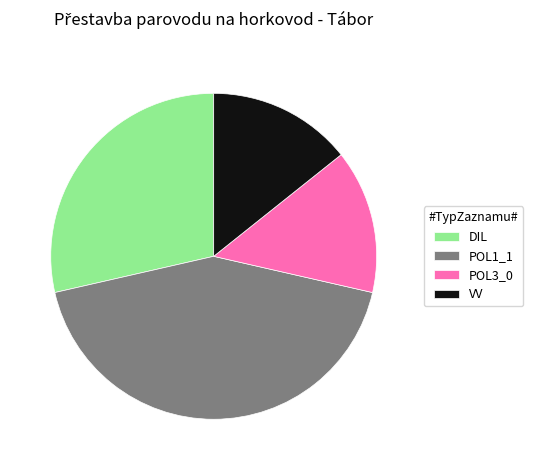

Which has a higher value, VV or DIL?

DIL